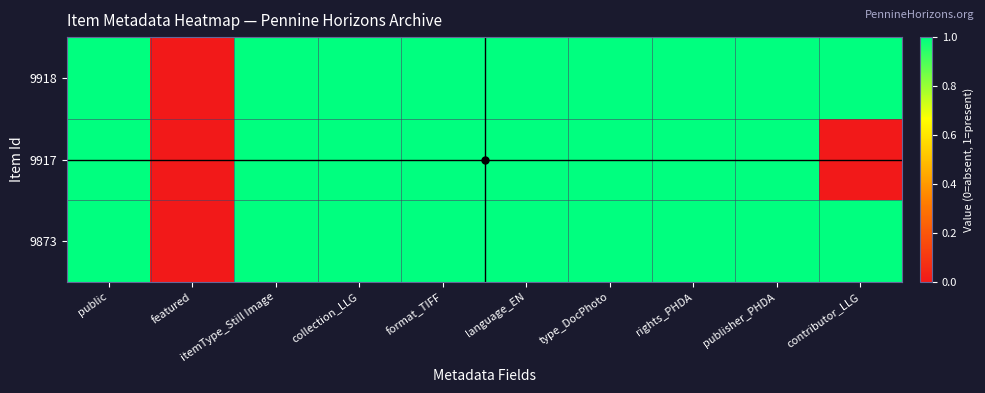

Which series has the largest total across all categories?

9918